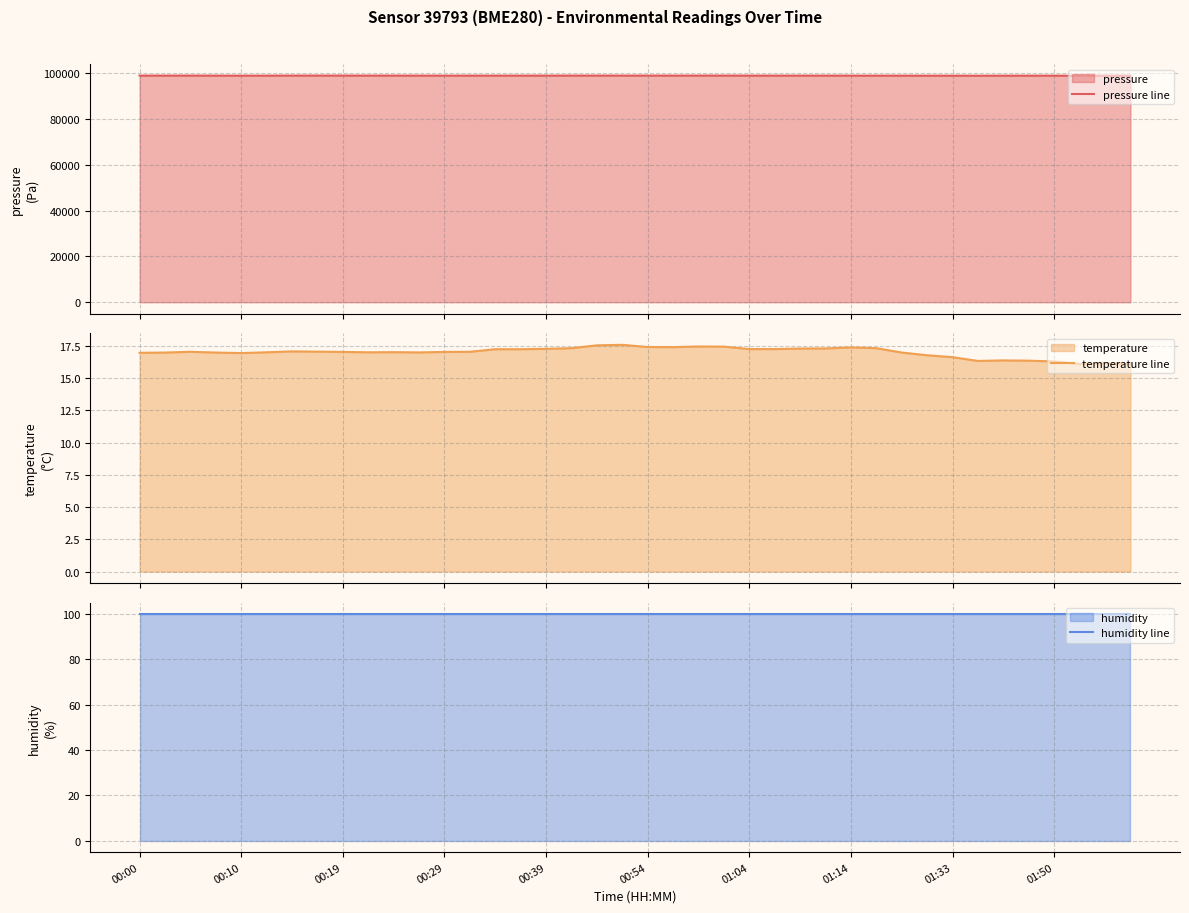

What are all the series names shown in the legend?

pressure line, temperature line, humidity line